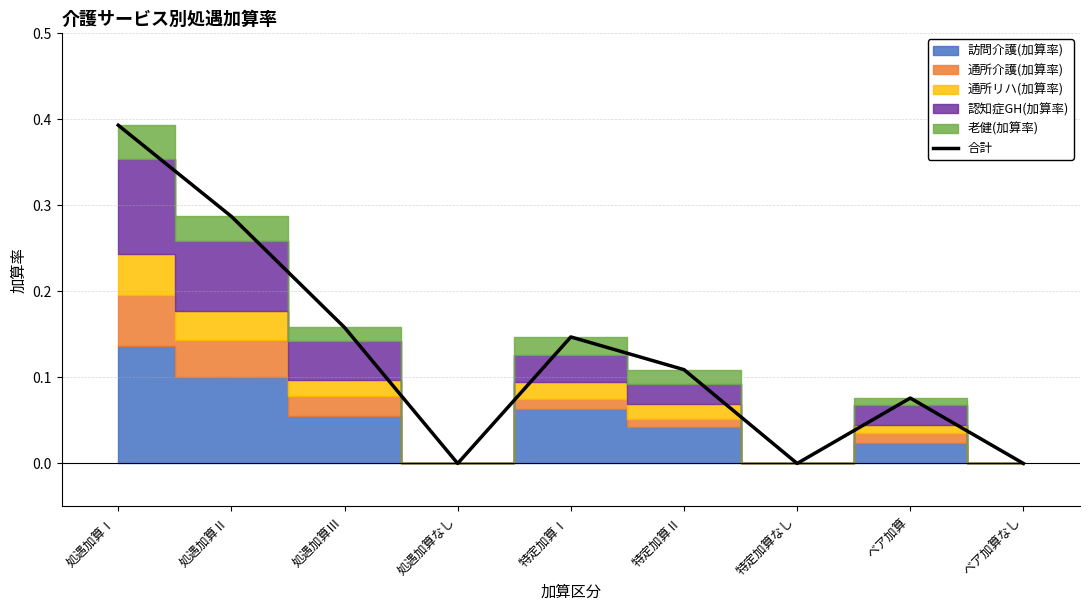

The value at 処遇加算Ⅲ is 0.1. True or false?

False